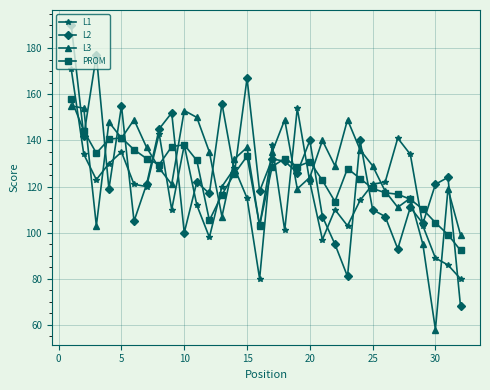

Which series has the largest total across all categories?

L3